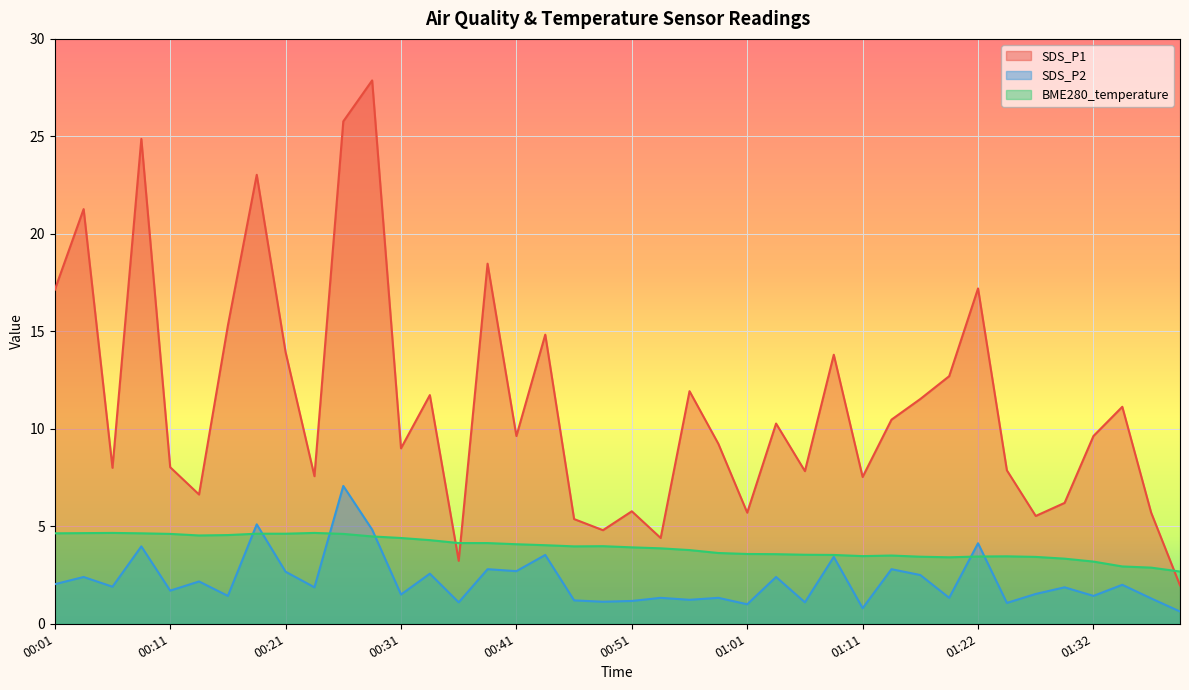

How many interior local peaks does the SDS_P2 series have?

16